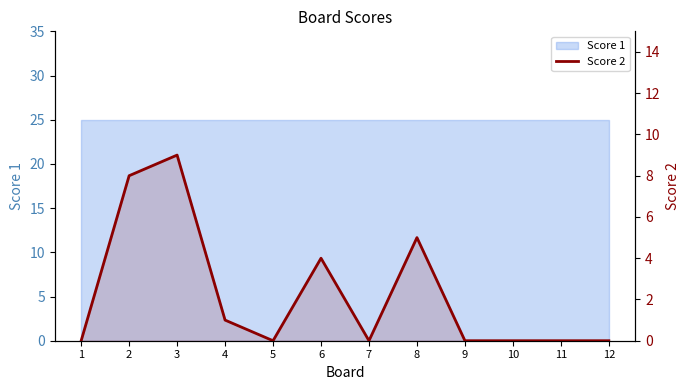

Reading right to left, extract all data points from this chart.

12=0	11=0	10=0	9=0	8=5	7=0	6=4	5=0	4=1	3=9	2=8	1=0